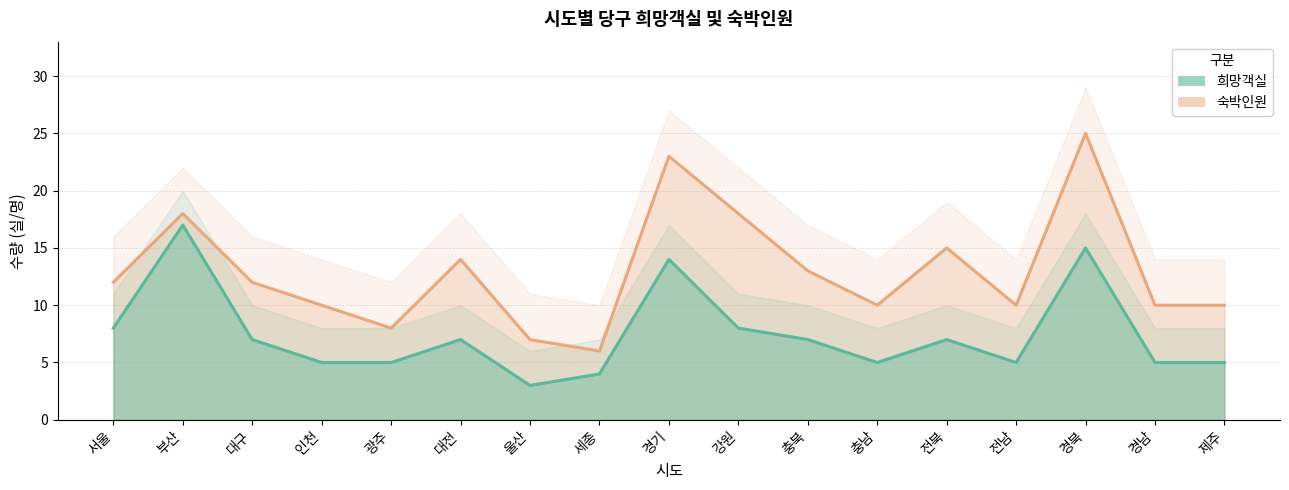

Which series has the largest total across all categories?

숙박인원_line